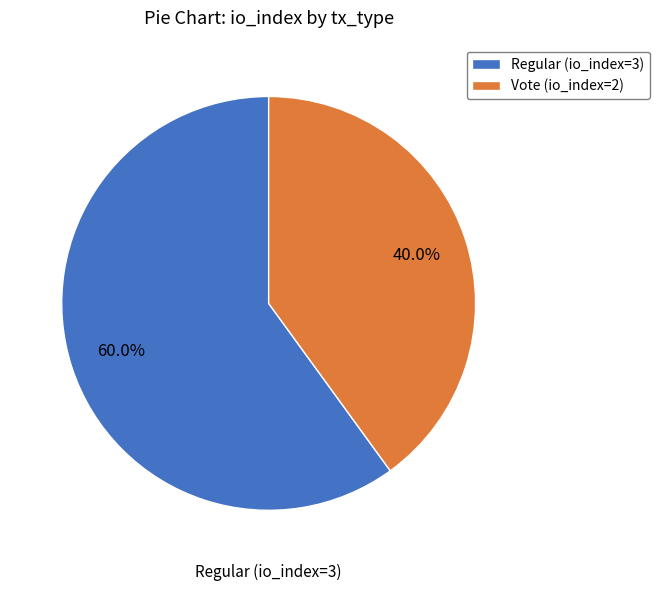

Which category has the smallest portion of the pie?

Vote (io_index=2)